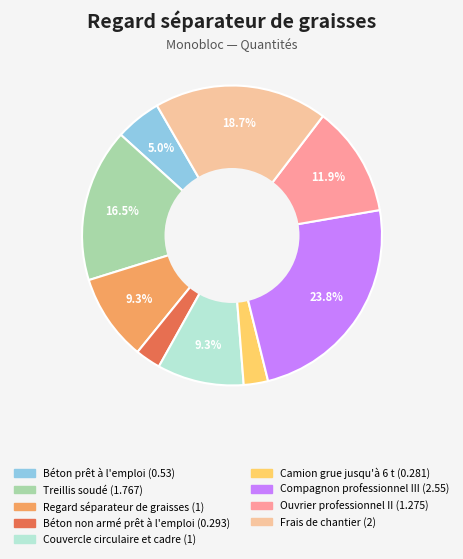

What is the largest slice in the pie chart?

Compagnon professionnel III